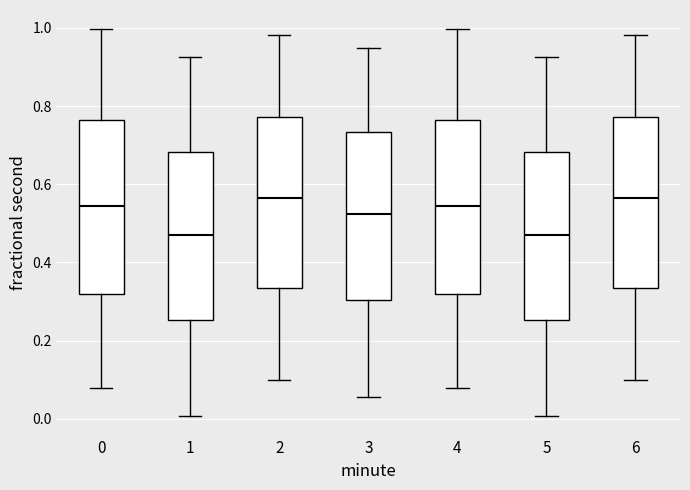

Reading left to right, transcribe this box plot: for each box, give where its median line is, the range the box spans, and where its two whiskers end, as read against the y-axis. The values are not printed on the chart, so give them approximately, as read against the axis.

0: median 0.54, box 0.32 to 0.76, whiskers 0.08 to 1.00
1: median 0.48, box 0.26 to 0.68, whiskers 0.00 to 0.92
2: median 0.56, box 0.34 to 0.78, whiskers 0.10 to 0.98
3: median 0.52, box 0.30 to 0.74, whiskers 0.06 to 0.94
4: median 0.54, box 0.32 to 0.76, whiskers 0.08 to 1.00
5: median 0.48, box 0.26 to 0.68, whiskers 0.00 to 0.92
6: median 0.56, box 0.34 to 0.78, whiskers 0.10 to 0.98